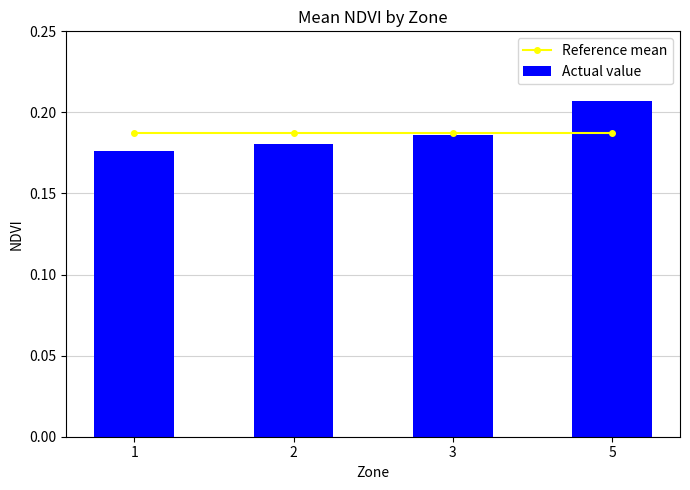

Rank the series at 1 from highest to lowest value.

Reference mean, Actual value